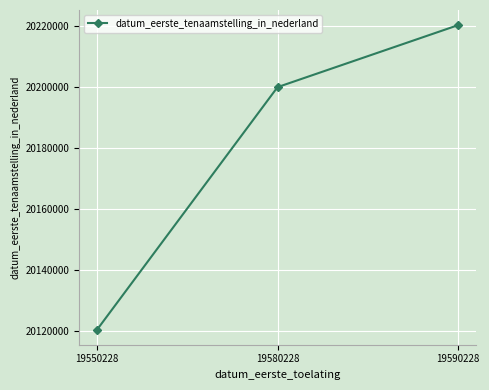

What is the change in value from 19550228 to 19590228?

+99805